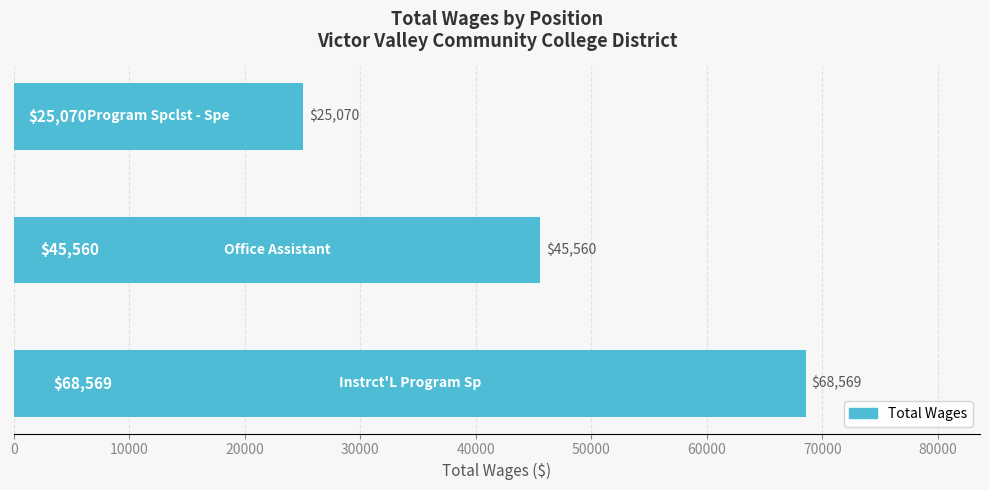

How many values are between 25070 and 68569?

3